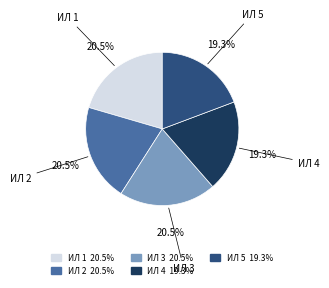

Does any single category account for the majority?

No